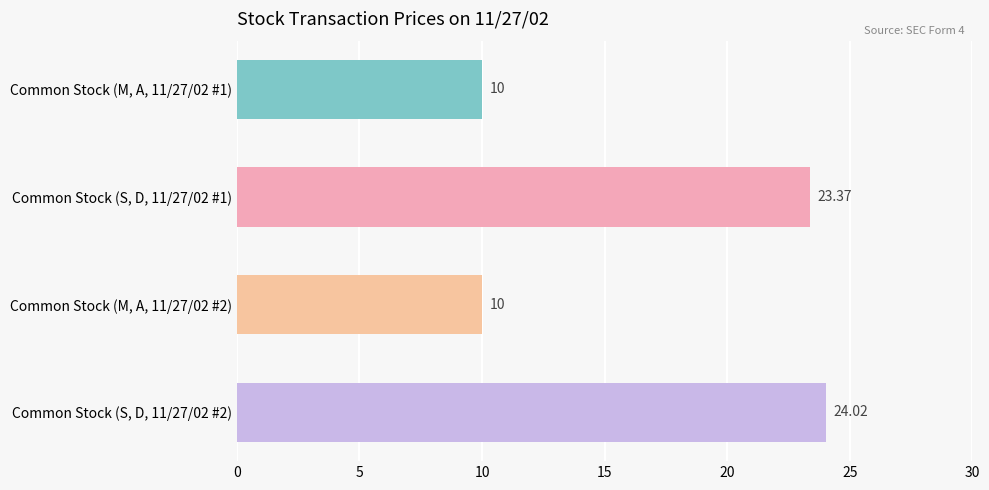

What is the sum of all values?

67.4